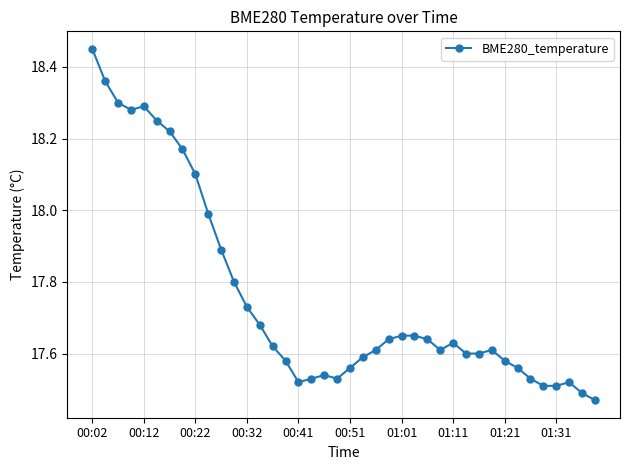

True or false: there are more than 2 points higher than both neighbors.

True